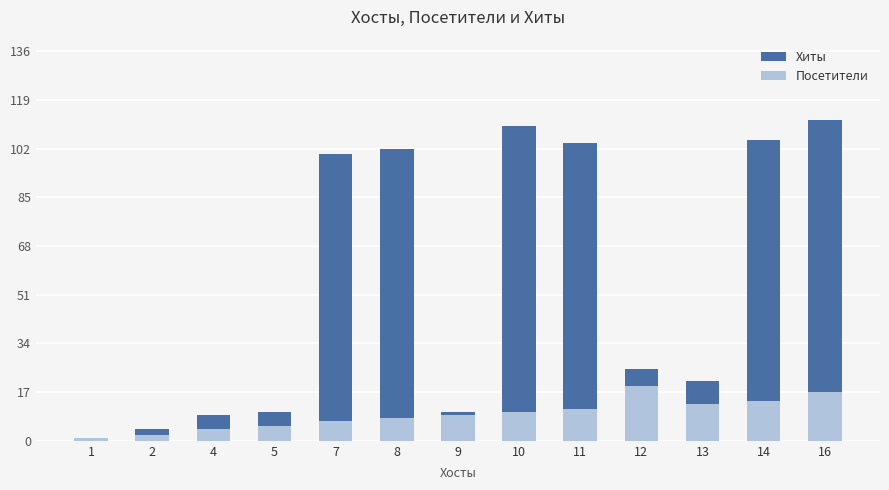

Reading right to left, extract all data points from this chart.

Хиты: 16=112	14=105	13=21	12=25	11=104	10=110	9=10	8=102	7=100	5=10	4=9	2=4	1=1
Посетители: 16=17	14=14	13=13	12=19	11=11	10=10	9=9	8=8	7=7	5=5	4=4	2=2	1=1